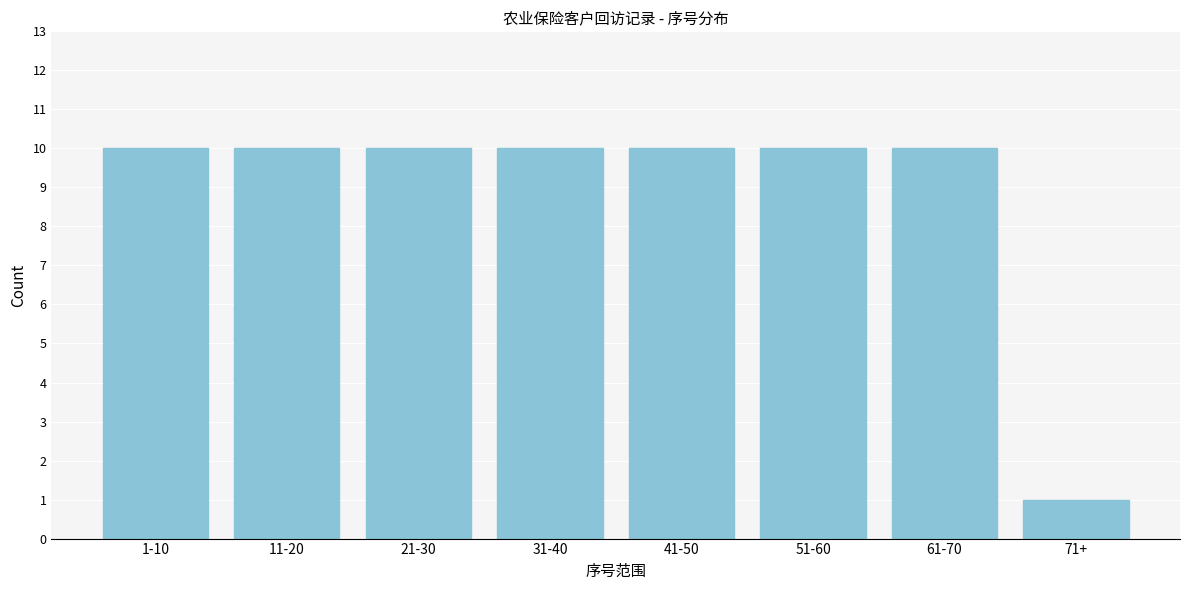

Reading left to right, list all the values displayed in this chart.

10	10	10	10	10	10	10	1